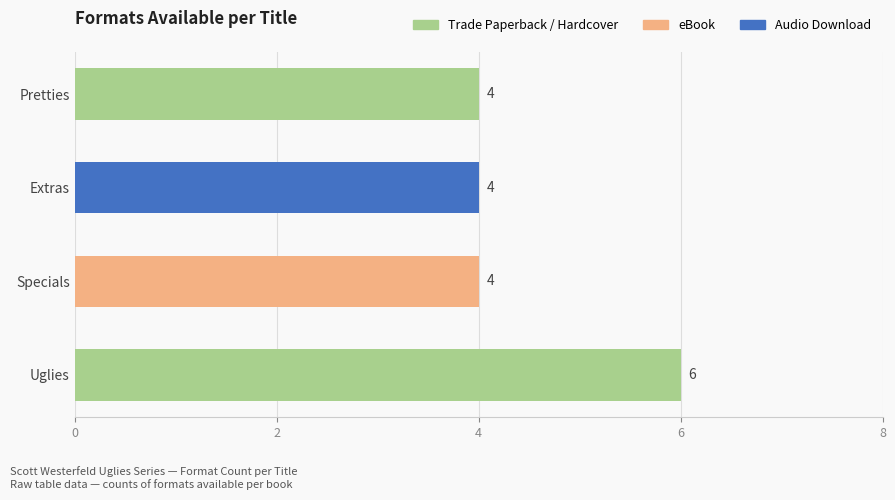

How many bars are there in total?

4